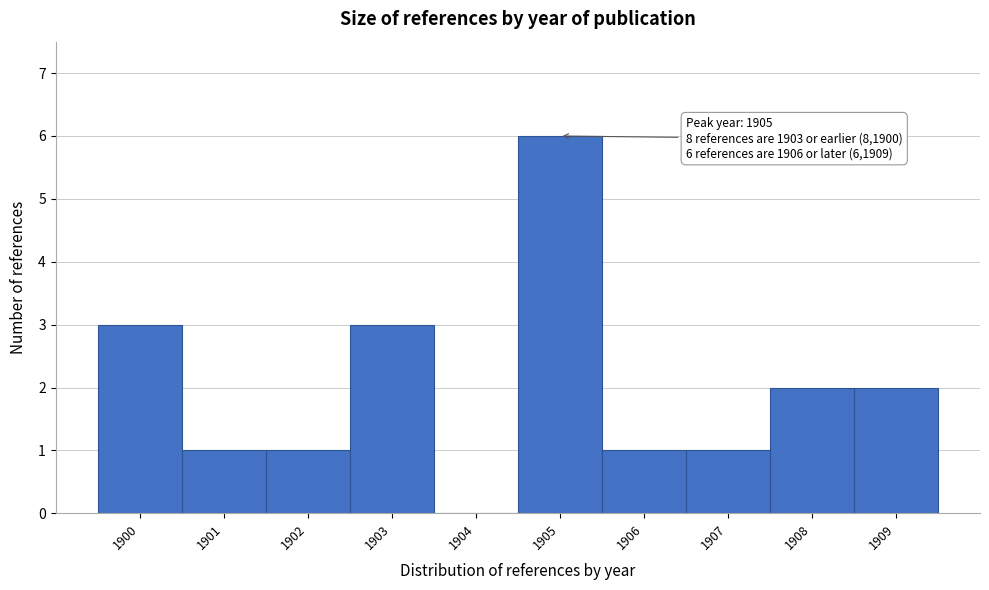

Over which range of the x-axis is the bar tallest?

1904.5 to 1905.5